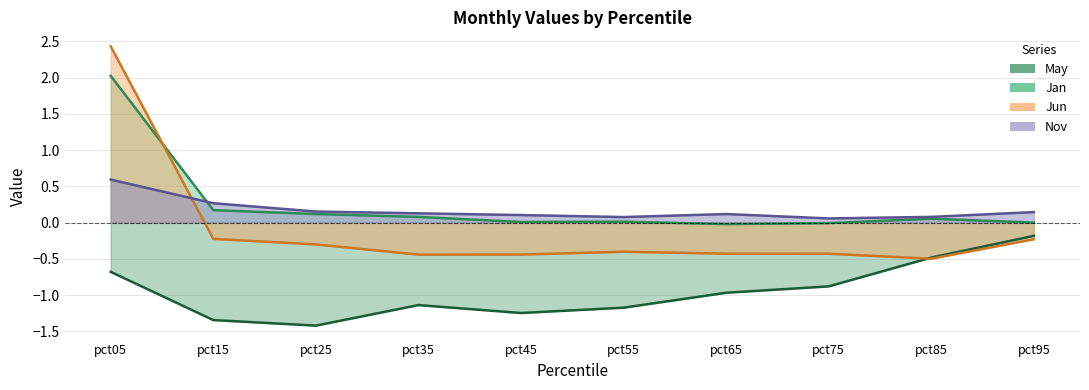

Rank the series by their maximum value, from lowest to highest.

May, Nov, Jan, Jun